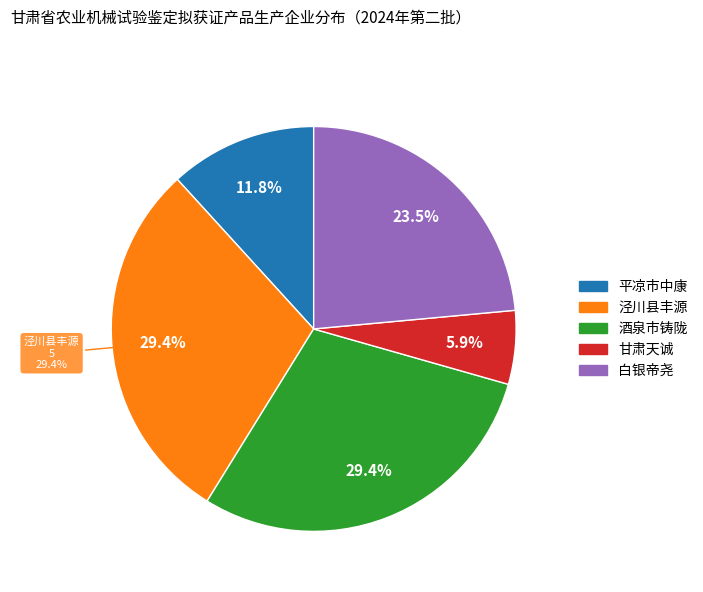

To the nearest percent, what percentage of the pie is 甘肃泾川县丰源农业机械有限公司?

29%